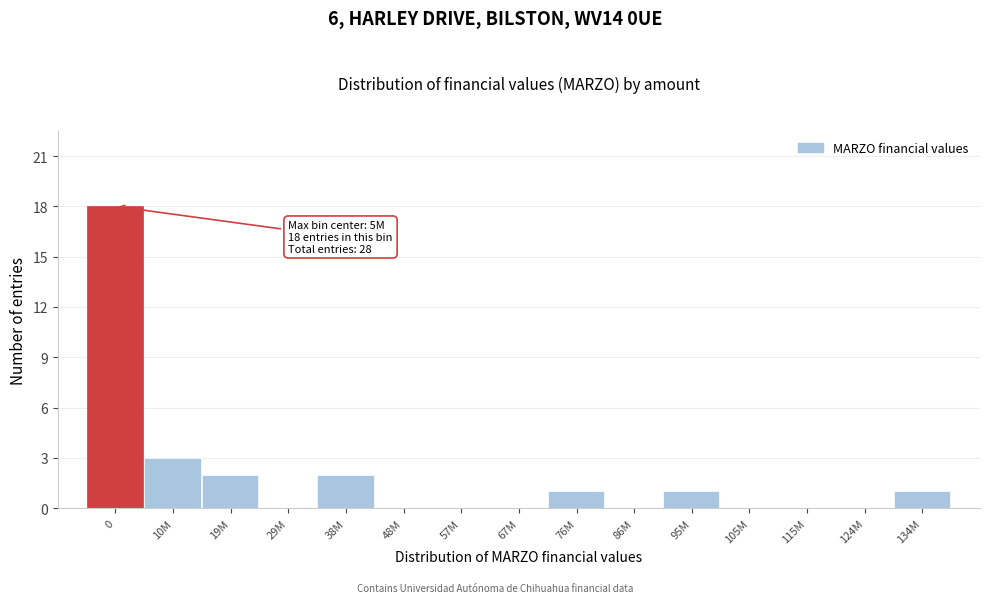

Reading left to right, transcribe all the data shown in this chart.

0=18	10M=3	19M=2	29M=0	38M=2	48M=0	57M=0	67M=0	76M=1	86M=0	95M=1	105M=0	115M=0	124M=0	134M=1